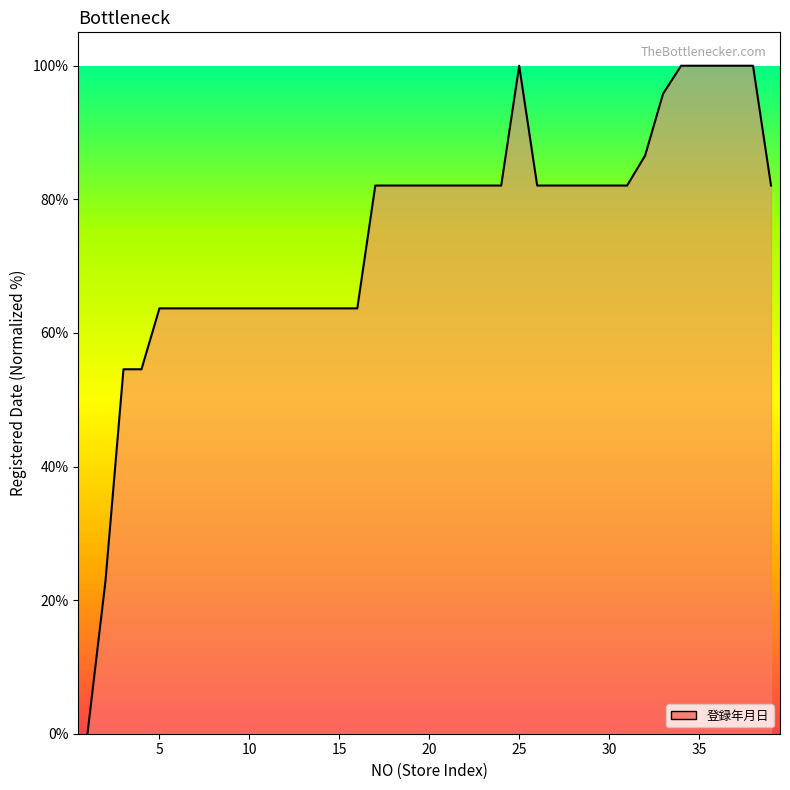

What is the difference between the maximum and minimum values?

100.0